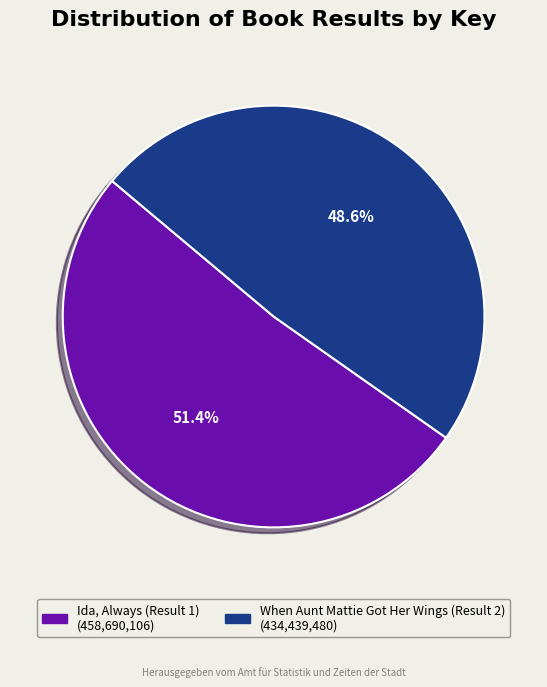

Does Ida, Always (Result 1) account for over 50% of the chart?

Yes